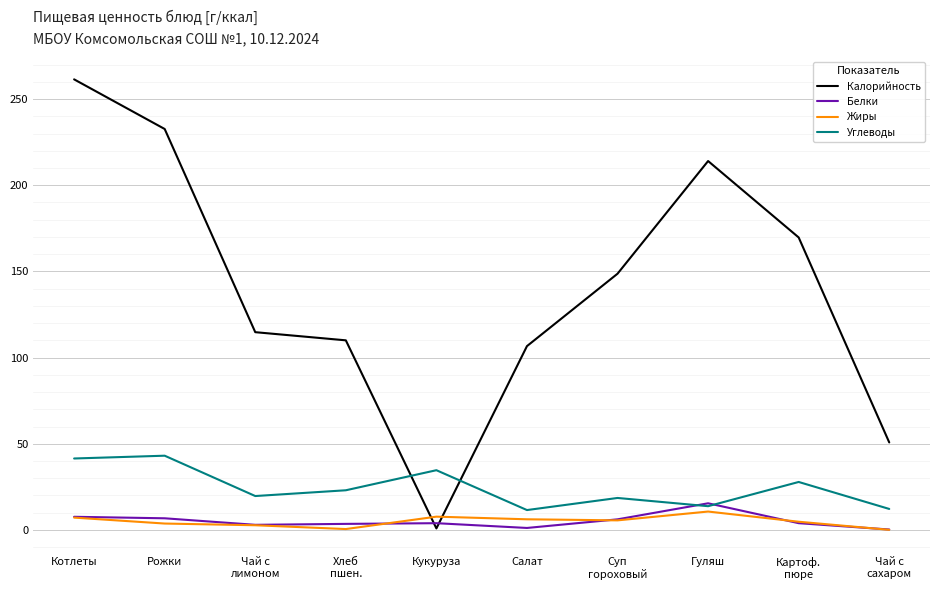

After their last crossing, which series has the higher values: Жиры or Калорийность?

Калорийность